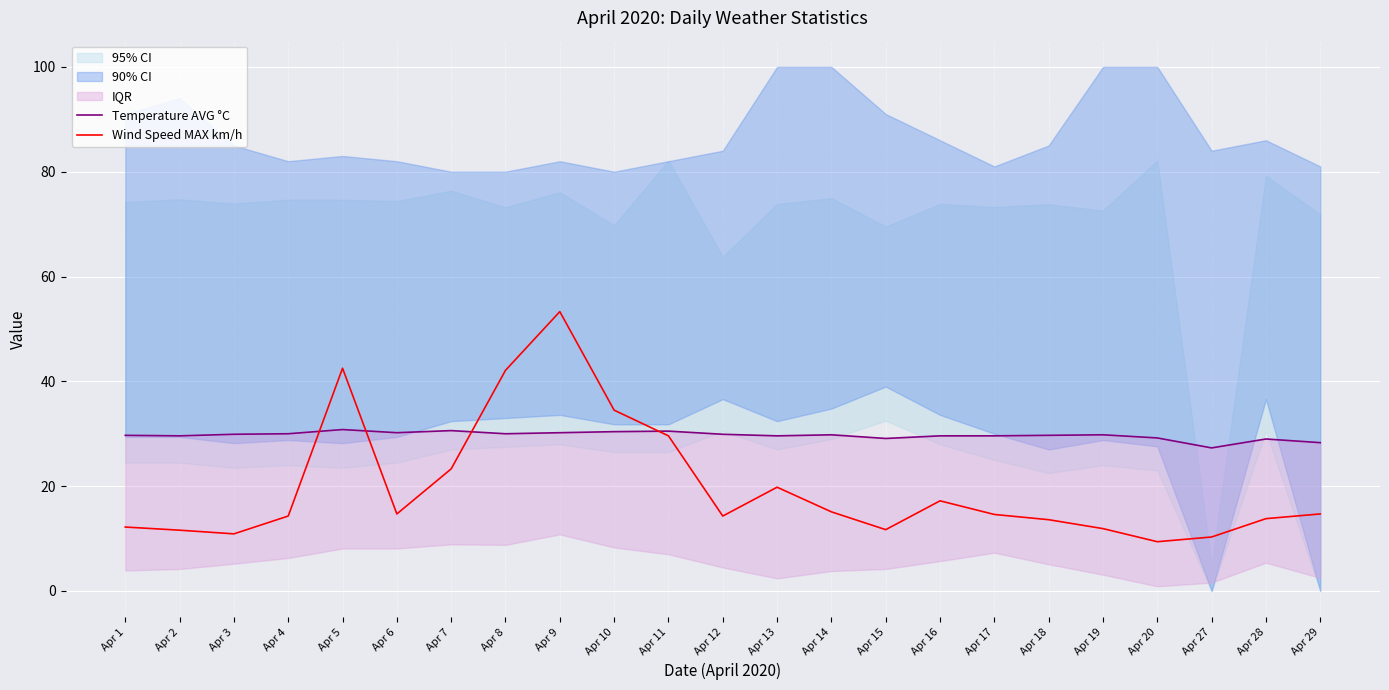

Between Apr 3 and Apr 1, which is larger?

Apr 3